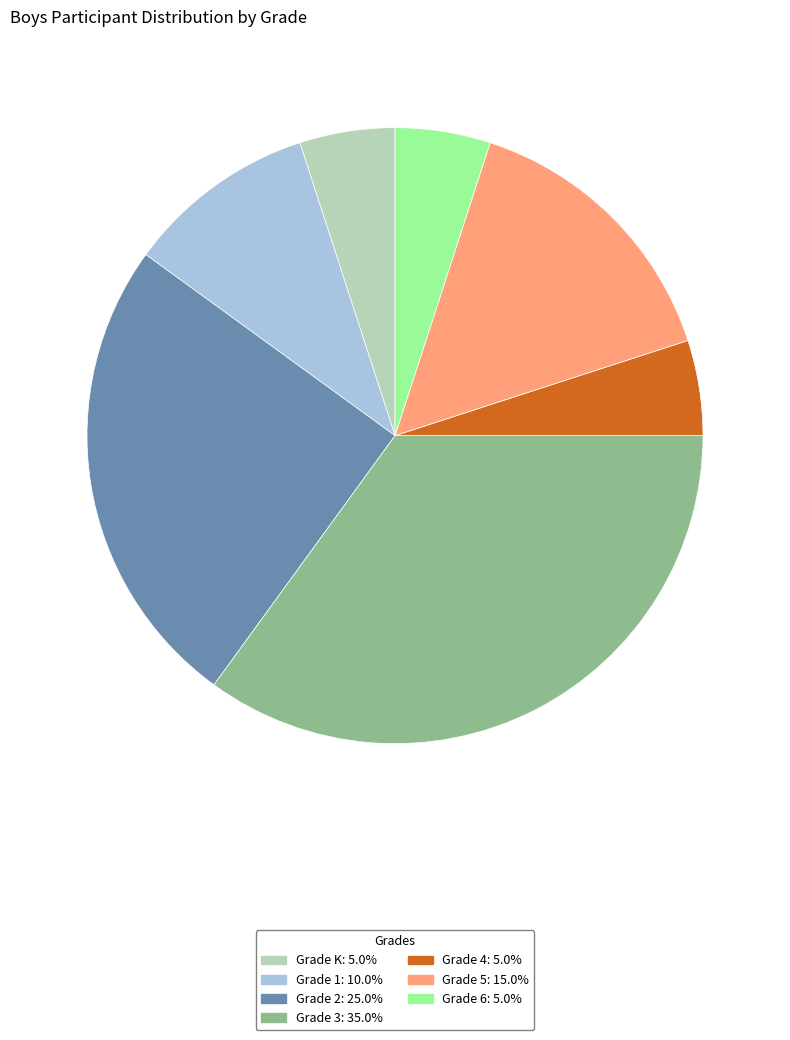

Is there a majority slice in this chart?

No